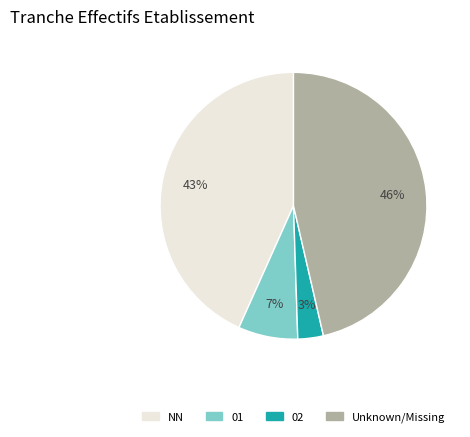

To the nearest percent, what is the average slice percentage?

25%